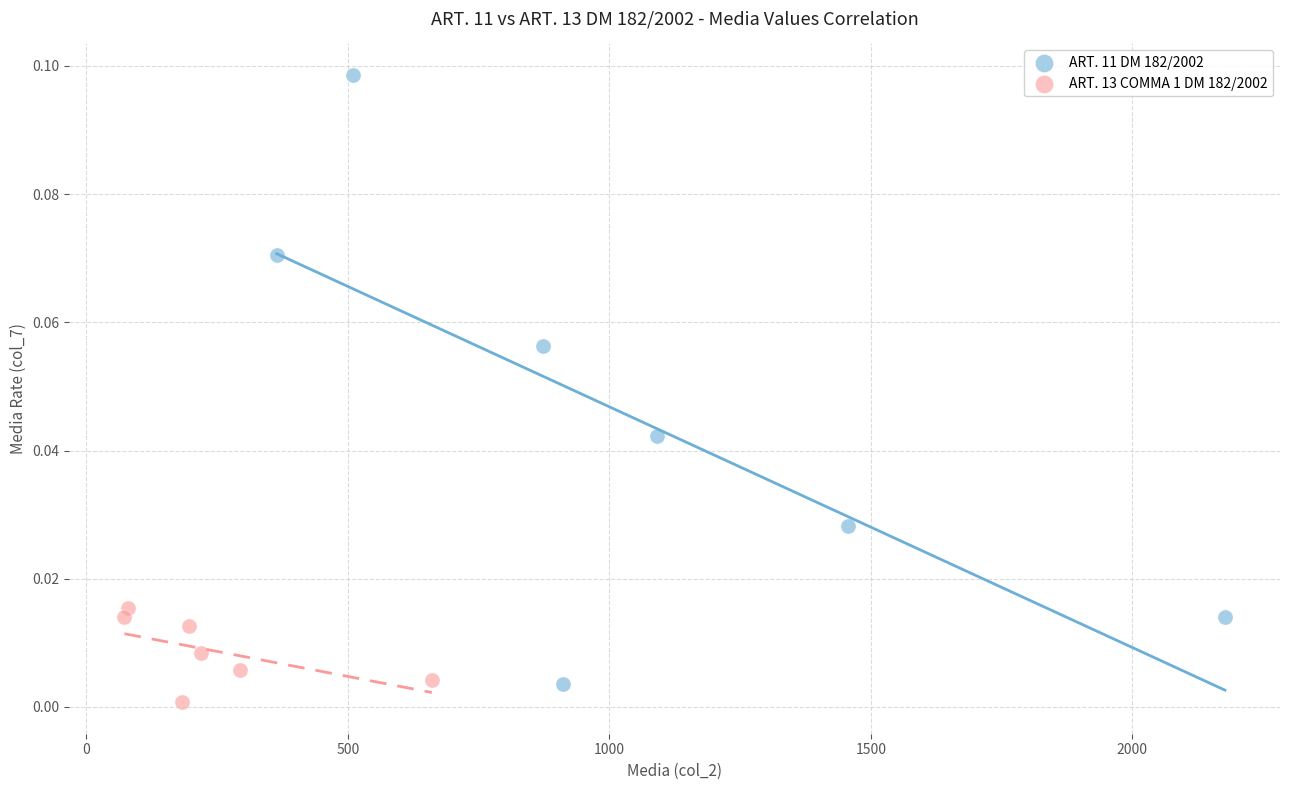

Which series reaches the maximum Y coordinate?

ART. 11 DM 182/2002